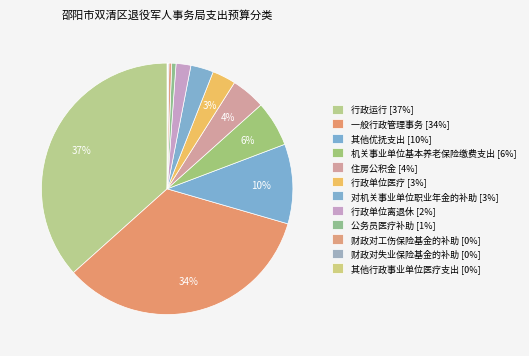

What portion of the pie excludes 一般行政管理事务?

66.1%